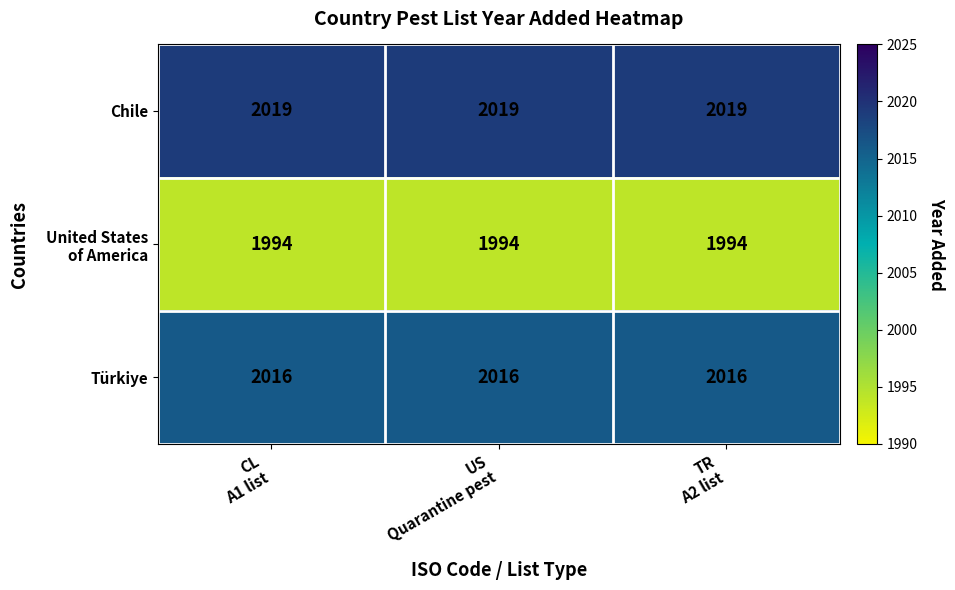

What is the minimum value shown in the chart?

1994